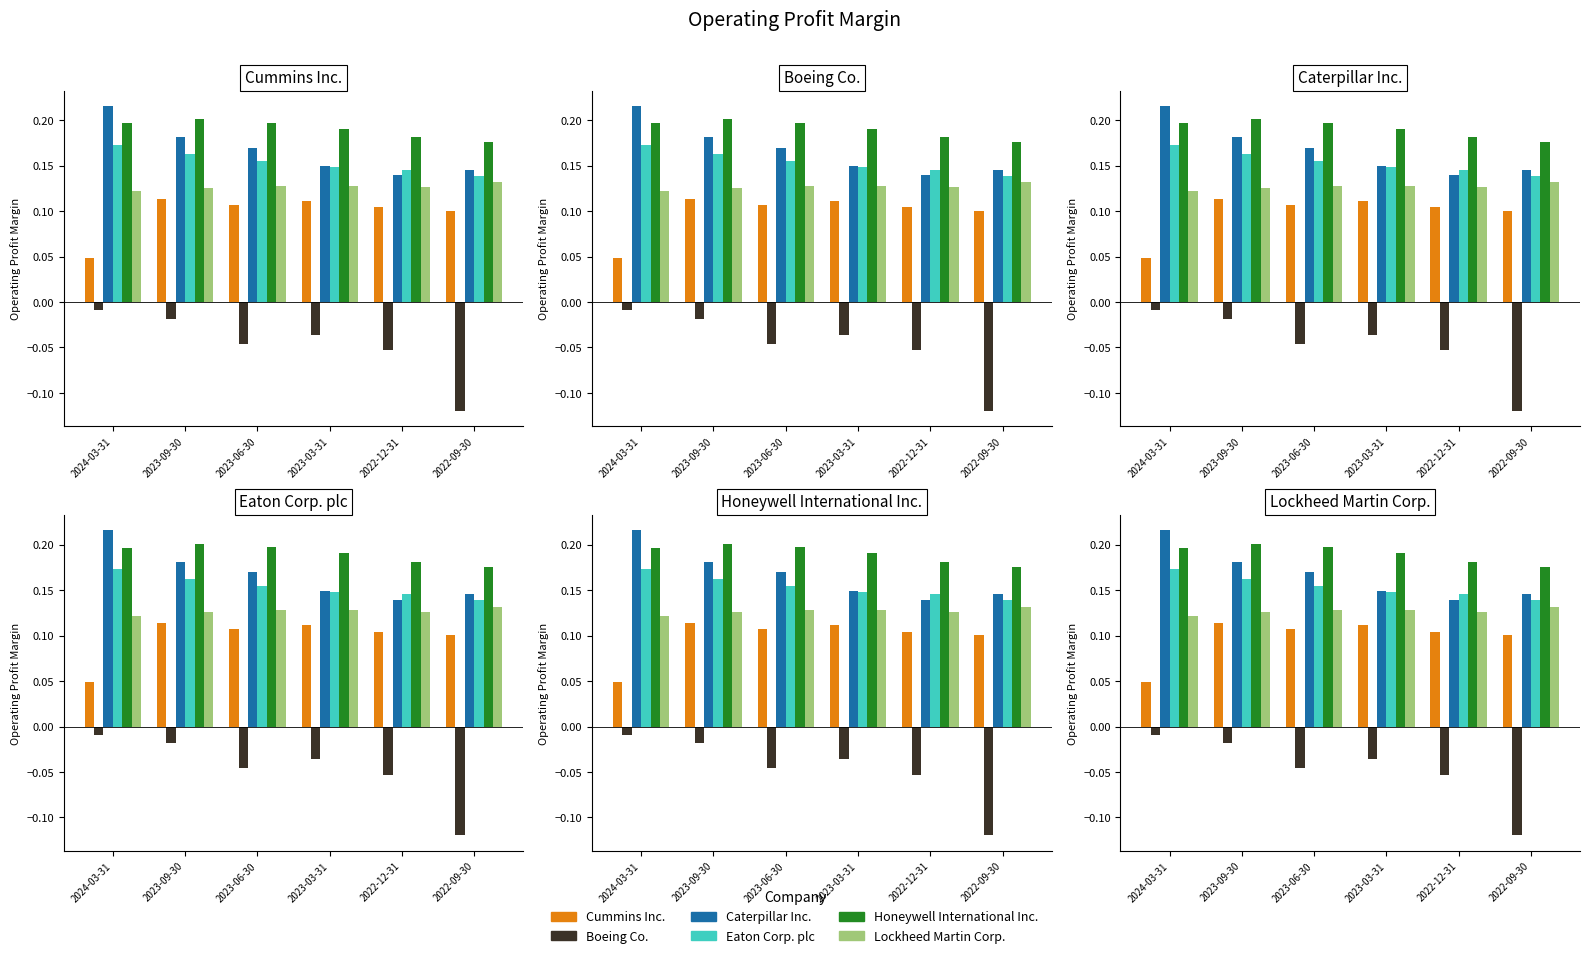

Which series has the largest range (max minus min)?

Boeing Co.